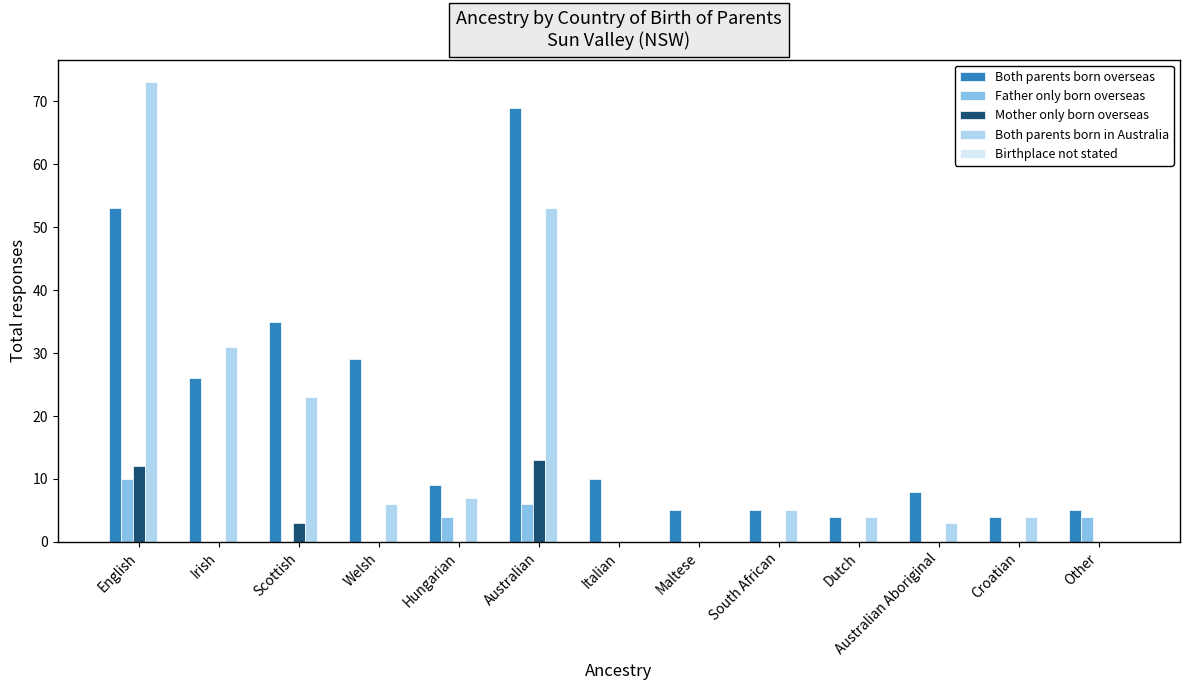

Which series changed the most between Welsh and Maltese?

Both parents born overseas